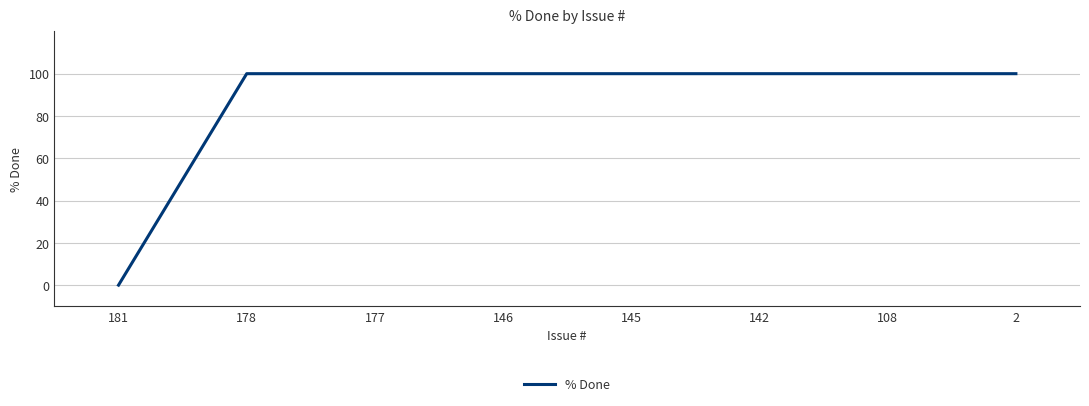

Reading left to right, extract all data points from this chart.

181=0	178=100	177=100	146=100	145=100	142=100	108=100	2=100